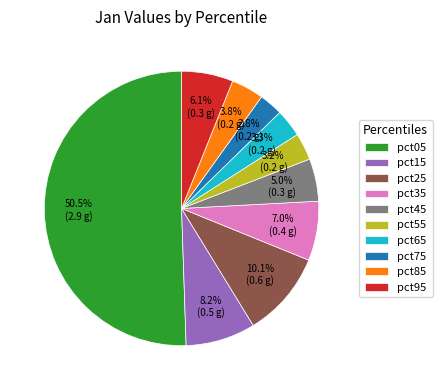

To the nearest percent, what is the difference between the pct05 and pct85 slice percentages?

47%